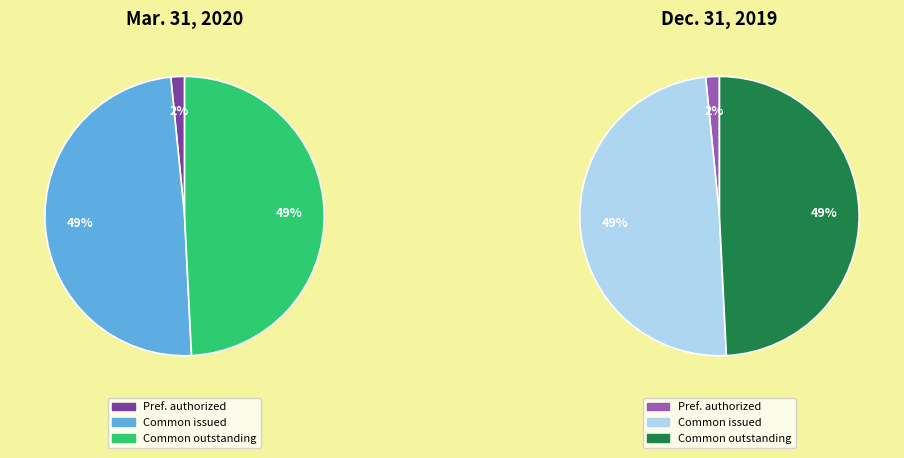

How many segments does this pie chart have?

3